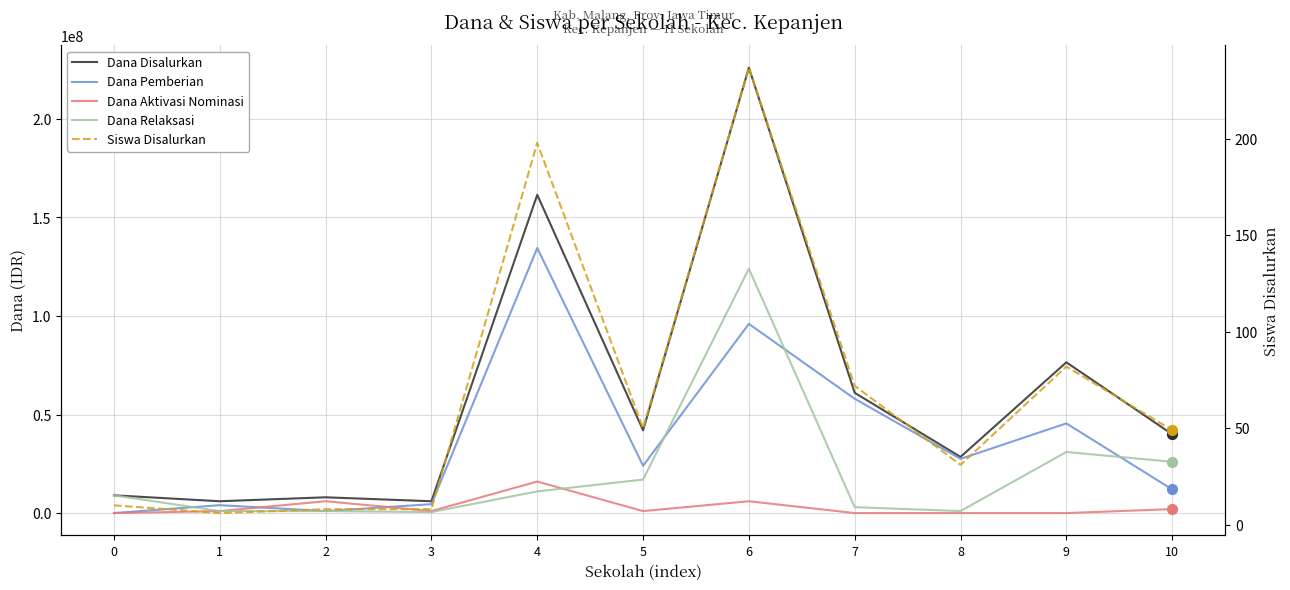

Which series reaches the minimum Y coordinate?

Dana Pemberian